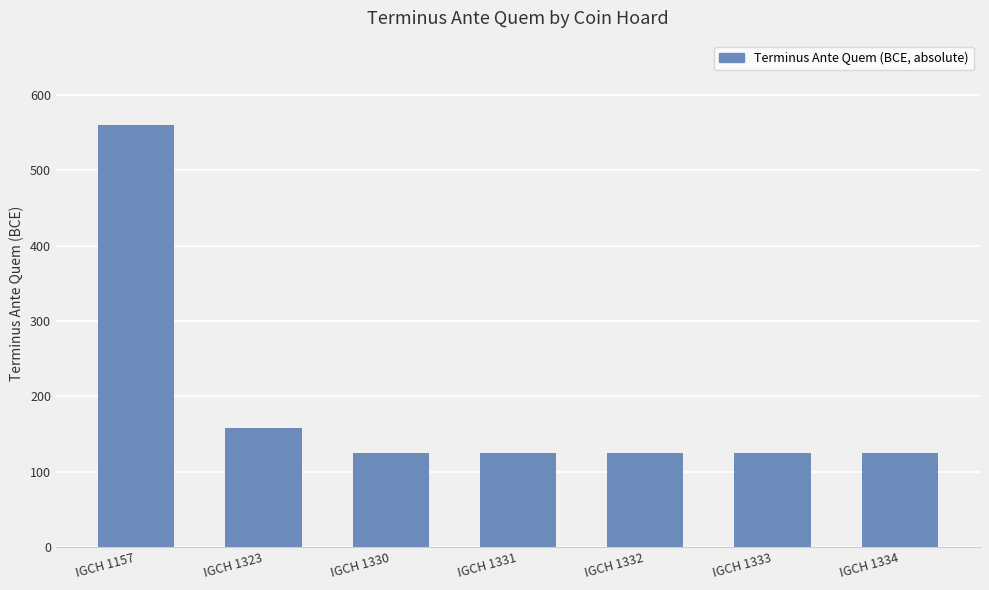

Does the chart contain stacked bars?

No